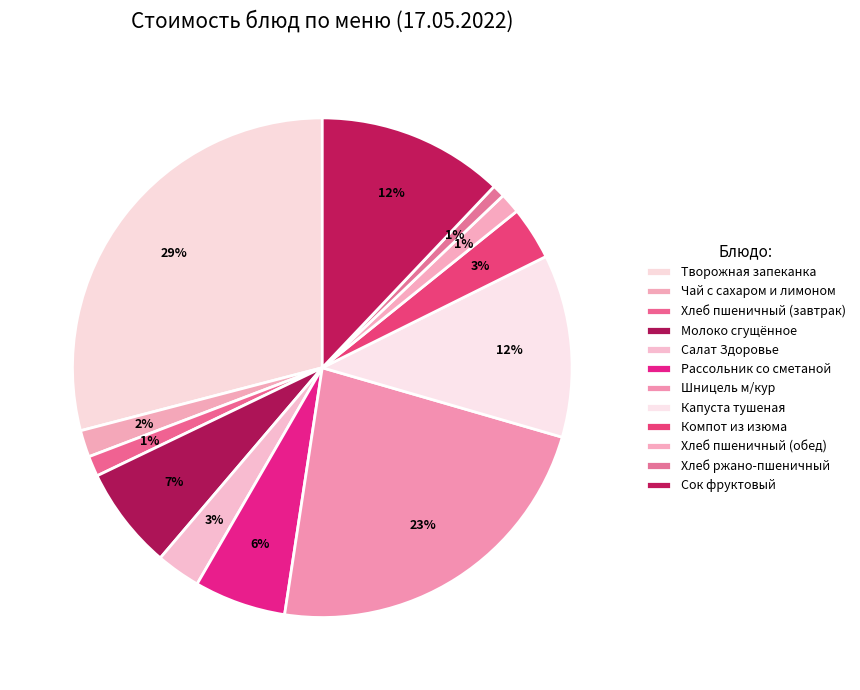

What portion of the pie excludes Компот из изюма?

96.6%